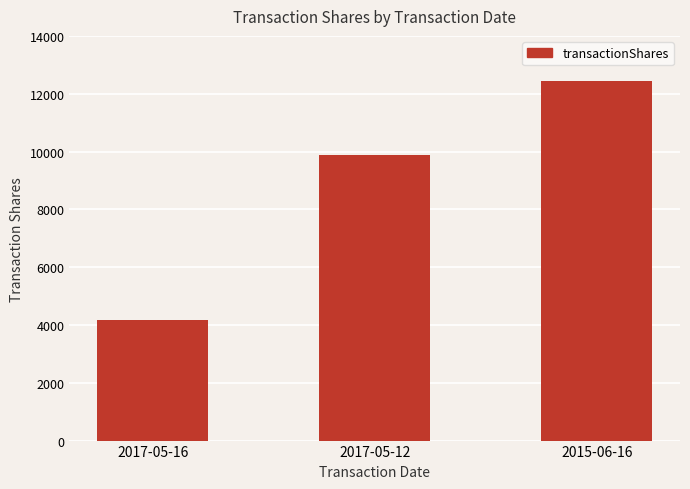

How many data points are less than 9876?

1